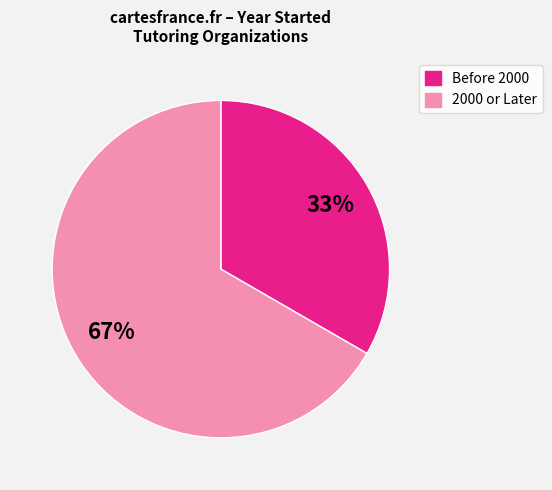

To the nearest percent, what is the average slice percentage?

50%